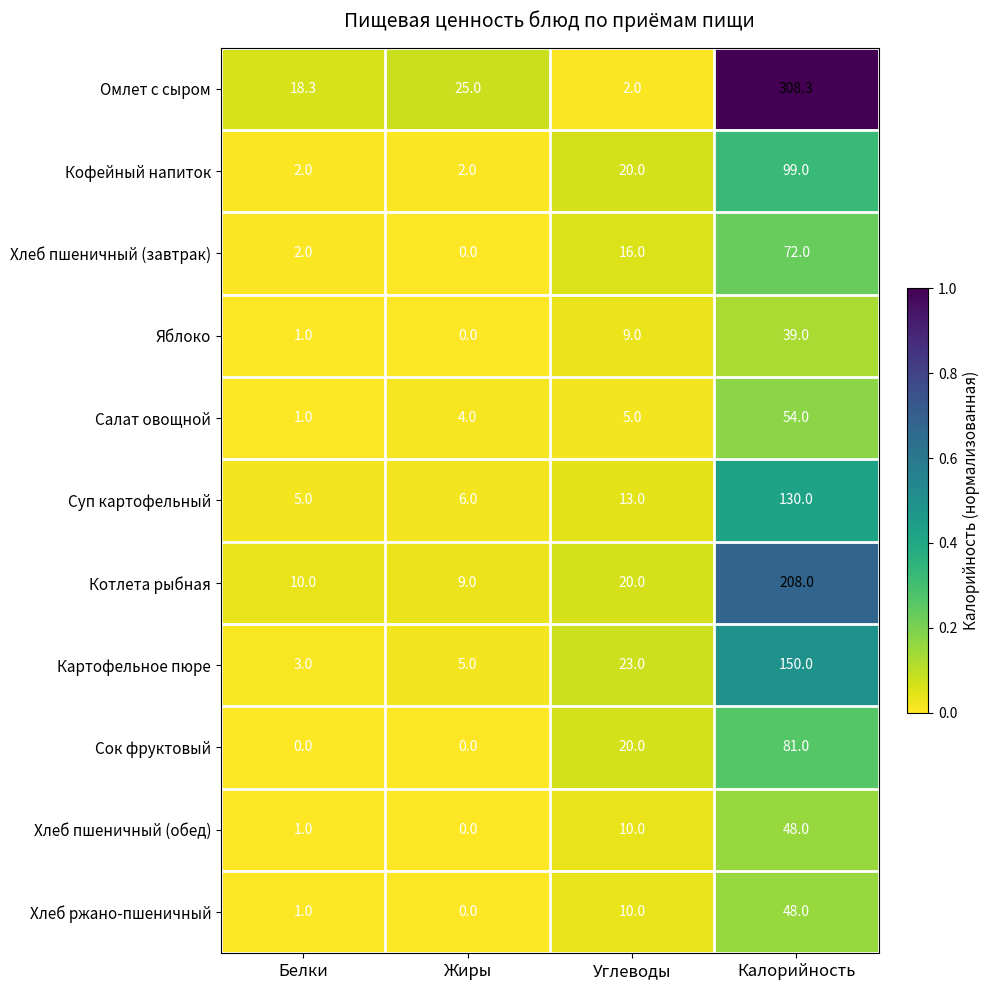

The value of Хлеб пшеничный (завтрак) at Белки is 2.0. True or false?

True